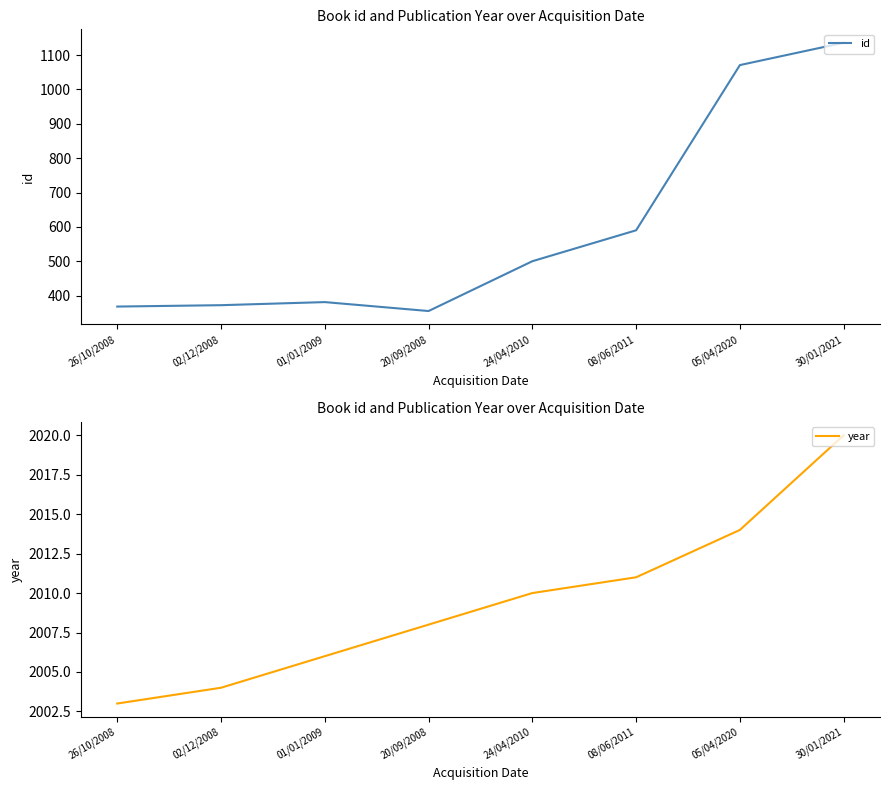

What is the value of the id point at the 5th from the left?

500